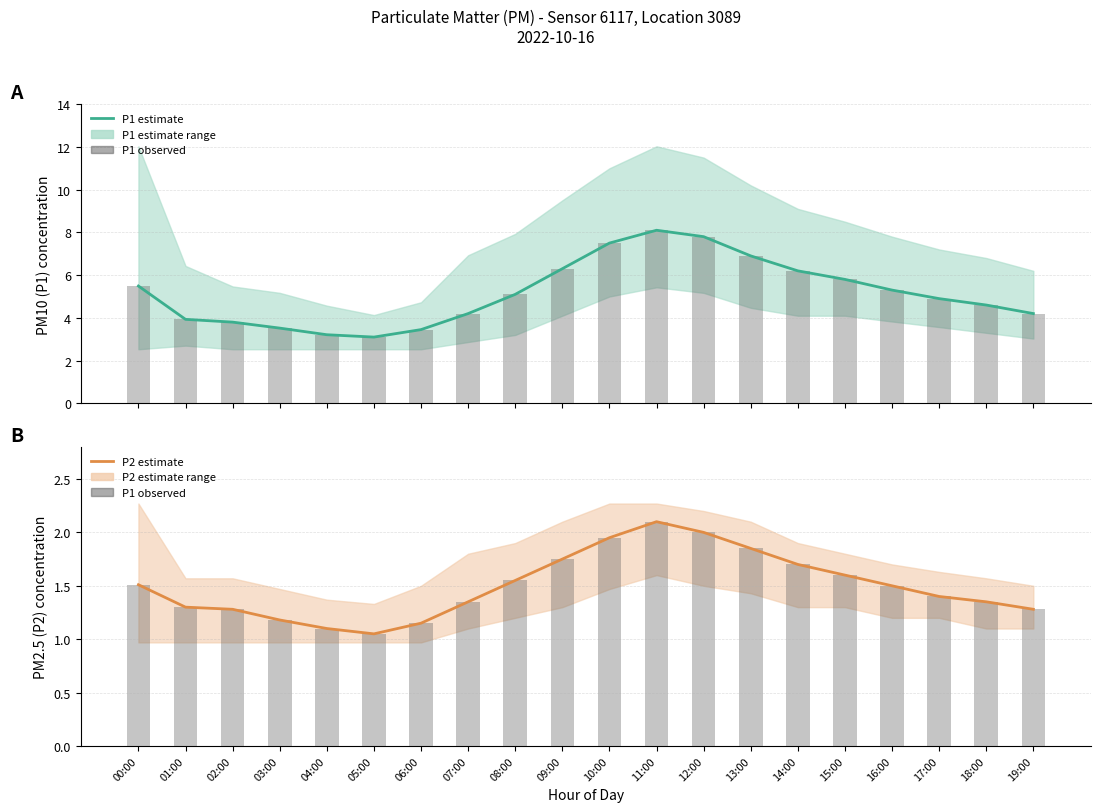

Does the chart contain any negative values?

No